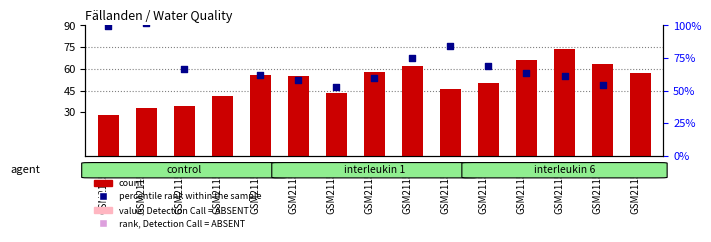

Which series reaches the minimum Y coordinate?

count